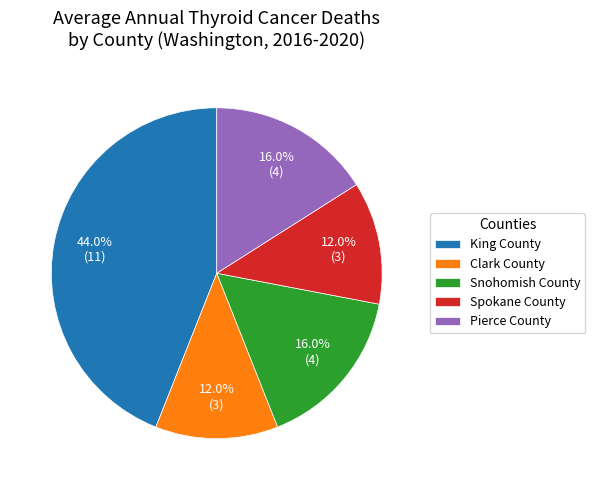

To the nearest percent, what portion does Pierce County represent?

16%